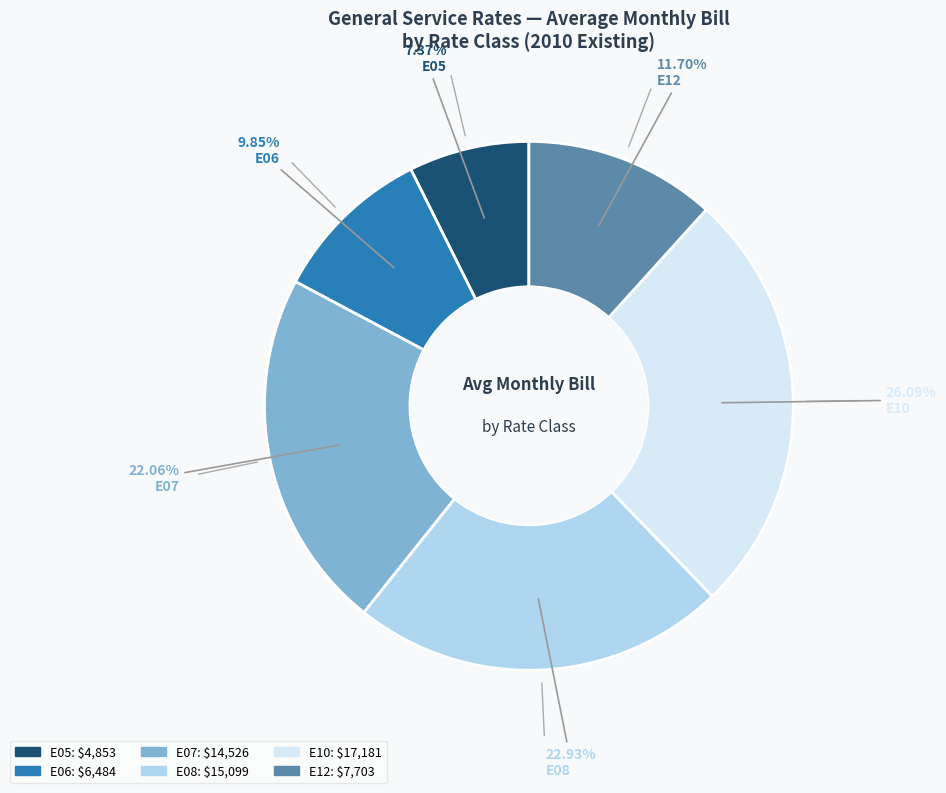

Rank the categories by value from highest to lowest.

E10, E08, E07, E12, E06, E05